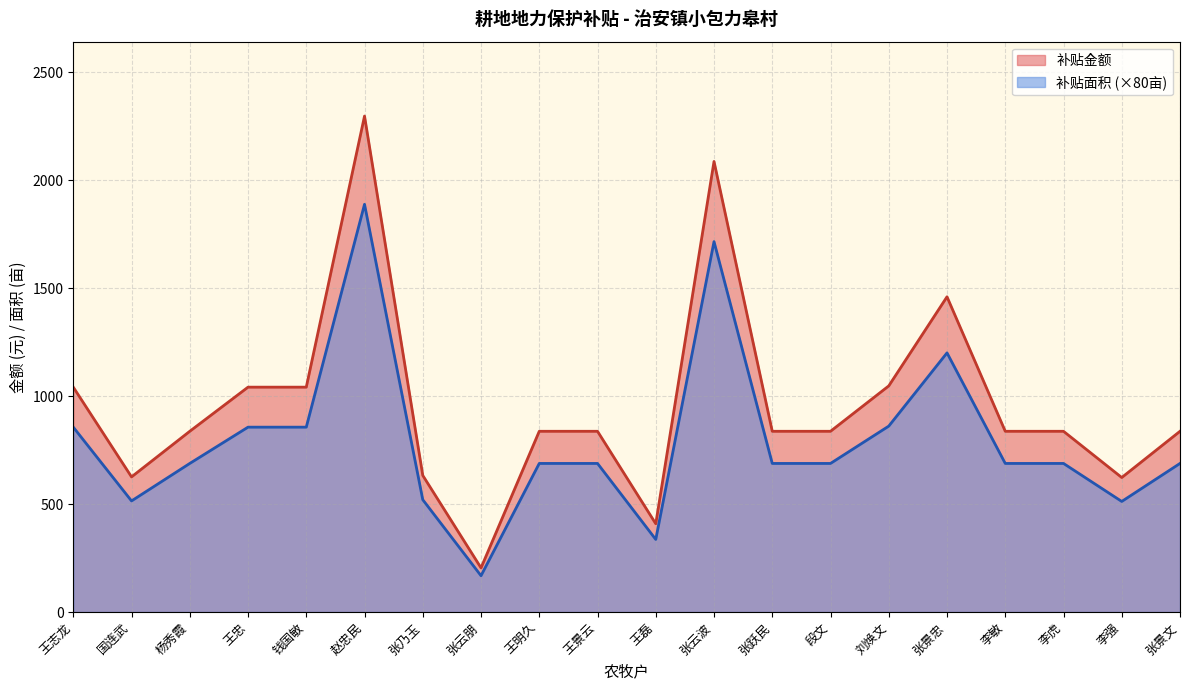

What is the average value of the 补贴金额 series?

960.1